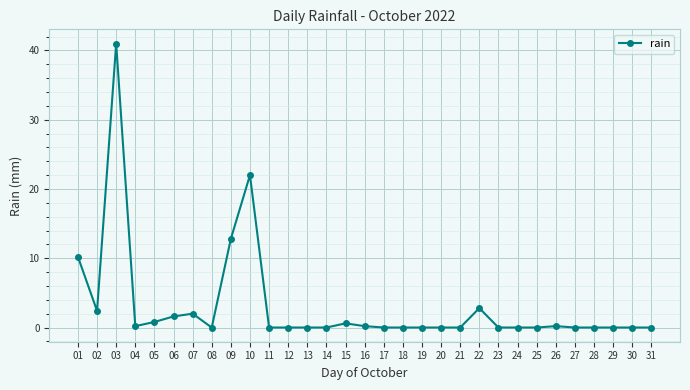

Where is the data nearest to the value 20?

10